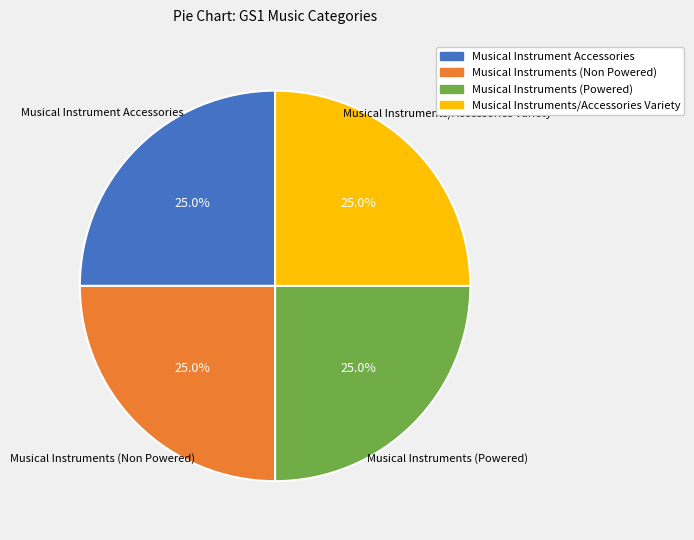

Is it true that Musical Instruments (Non Powered) is 33% of the pie?

False